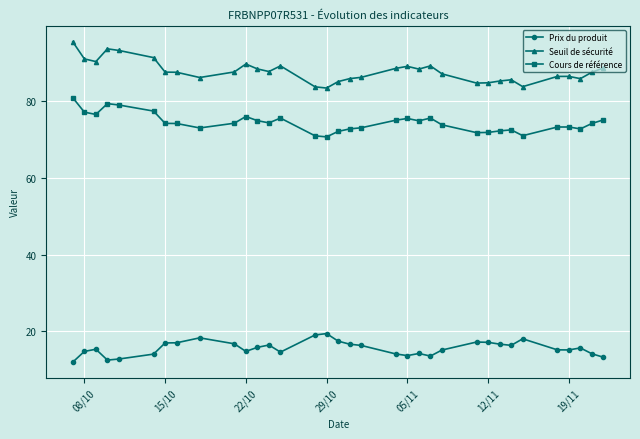

What is the value of the Cours de référence point at the 30th from the left?

73.3